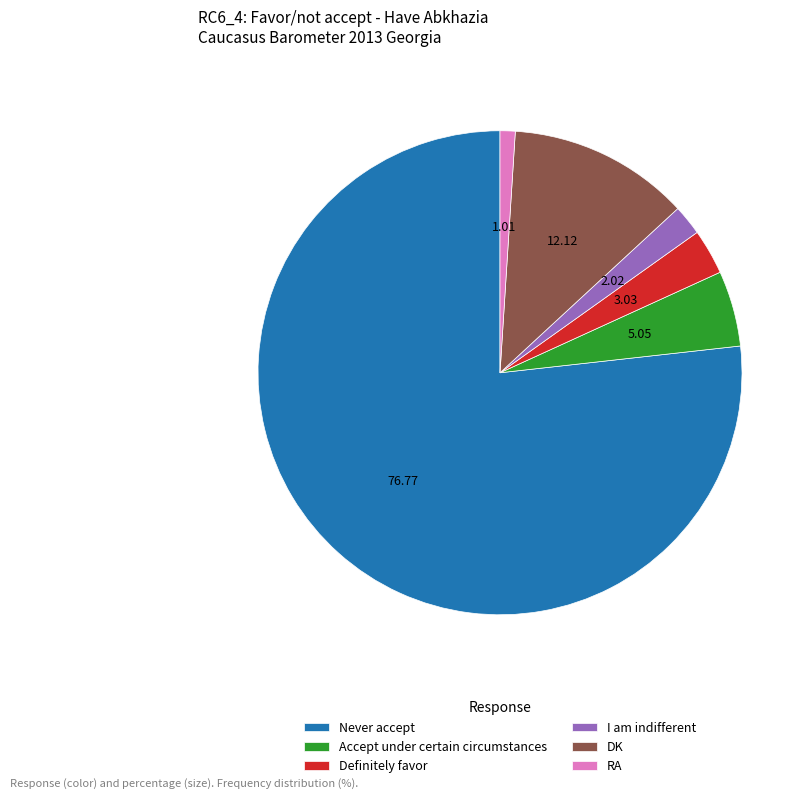

Between DK and Accept under certain circumstances, which is larger?

DK